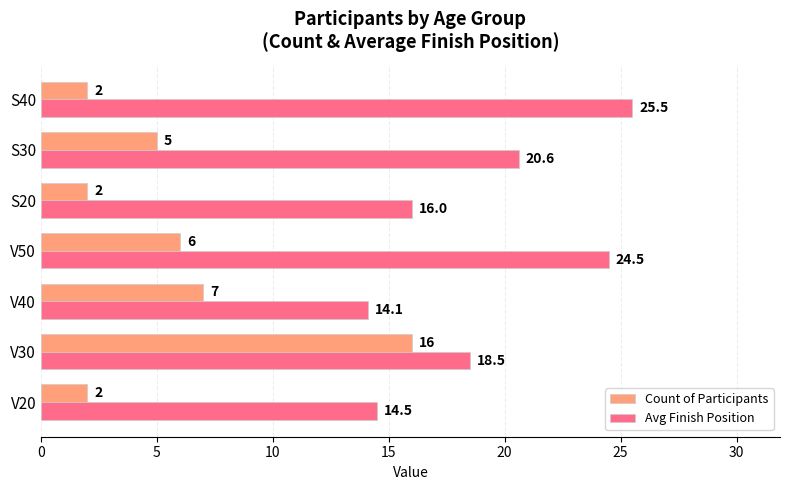

At which category is the sum across all series the highest?

V30